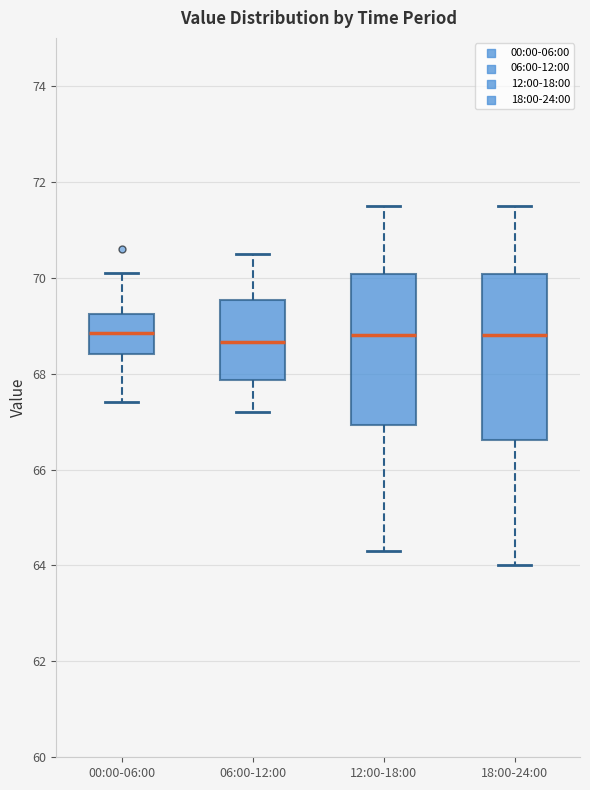

Reading left to right, transcribe this box plot: for each box, give where its median line is, the range the box spans, and where its two whiskers end, as read against the y-axis. The values are not printed on the chart, so give them approximately, as read against the axis.

00:00-06:00: median 68.8, box 68.4 to 69.2, whiskers 67.4 to 70.2
06:00-12:00: median 68.6, box 67.8 to 69.6, whiskers 67.2 to 70.6
12:00-18:00: median 68.8, box 67.0 to 70.0, whiskers 64.4 to 71.6
18:00-24:00: median 68.8, box 66.6 to 70.0, whiskers 64.0 to 71.6